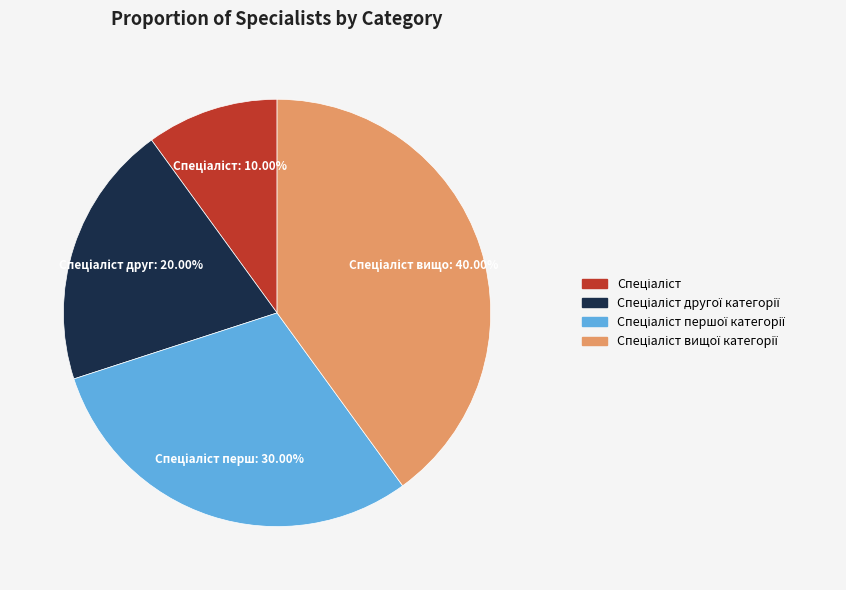

How many slices are in this pie chart?

4